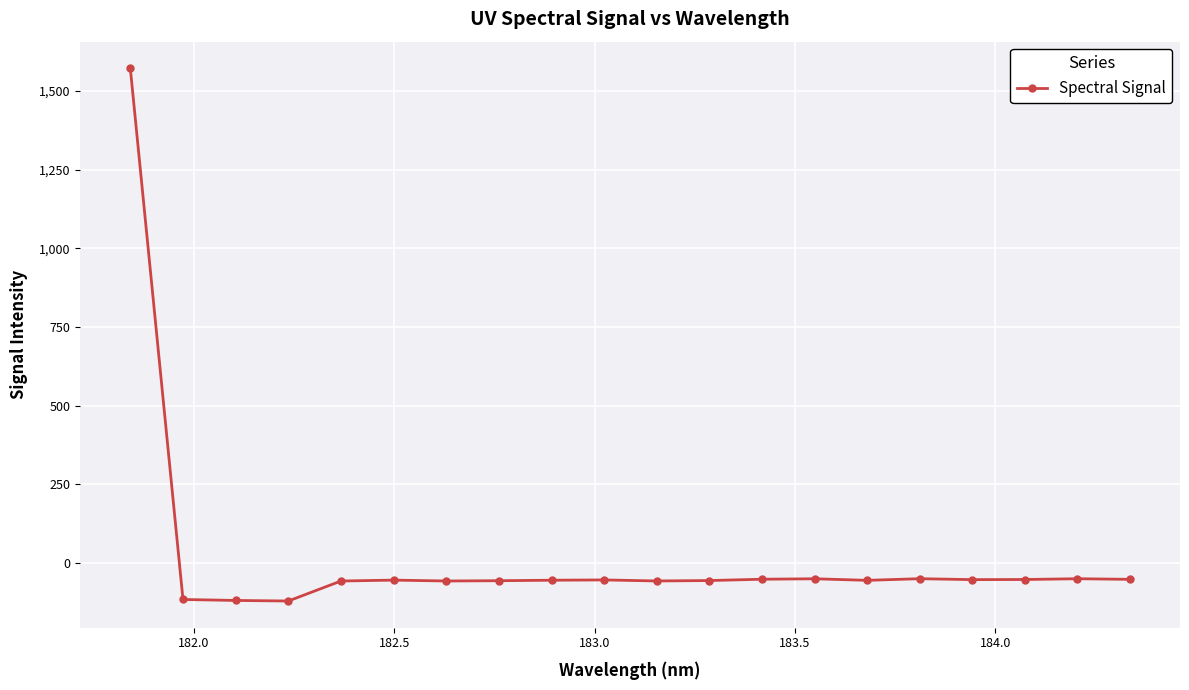

What is the greatest value displayed?

1572.2